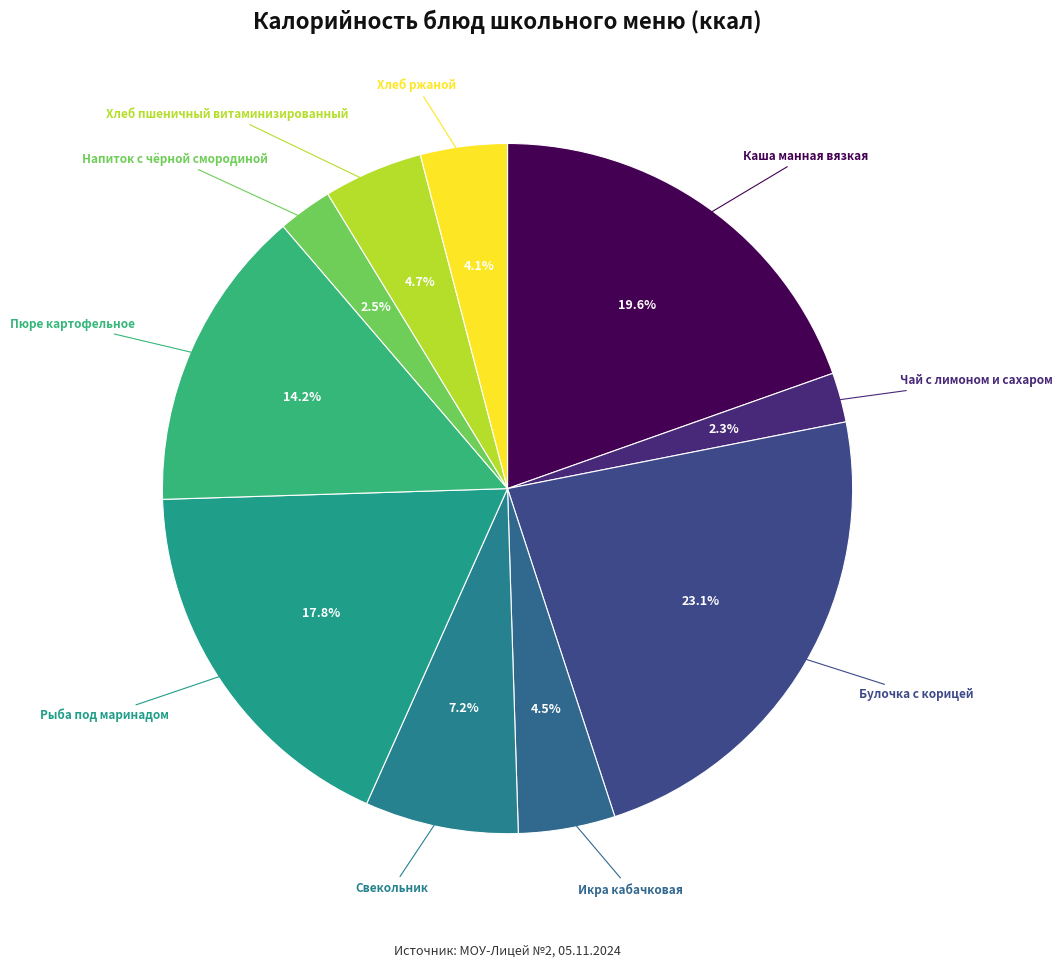

Rank the categories by value from lowest to highest.

Чай с лимоном и сахаром, Напиток с чёрной смородиной, Хлеб ржаной, Икра кабачковая, Хлеб пшеничный витаминизированный, Свекольник, Пюре картофельное, Рыба под маринадом, Каша манная вязкая, Булочка с корицей